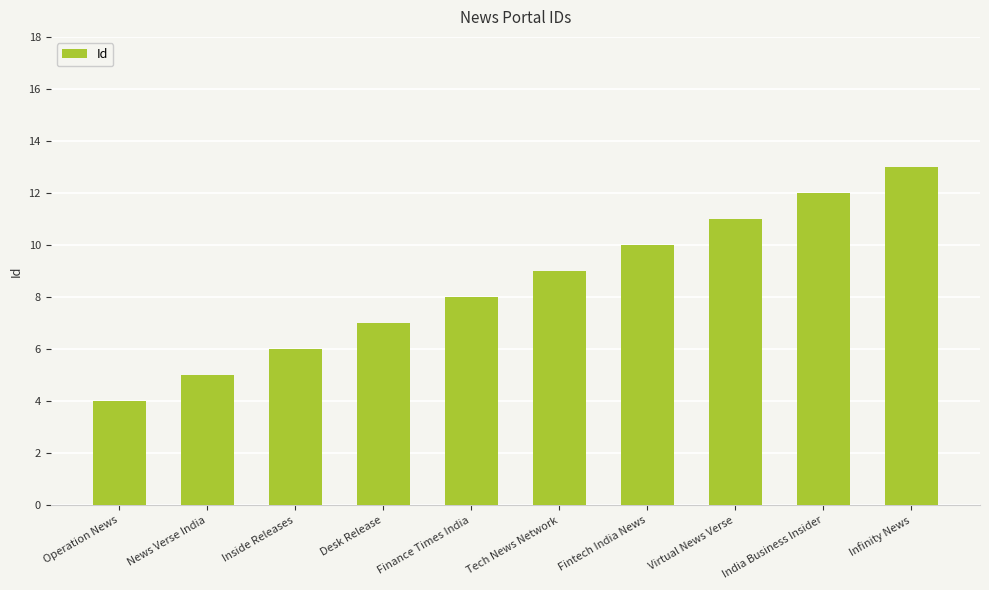

What is the difference between the values at Fintech India News and Tech News Network?

1